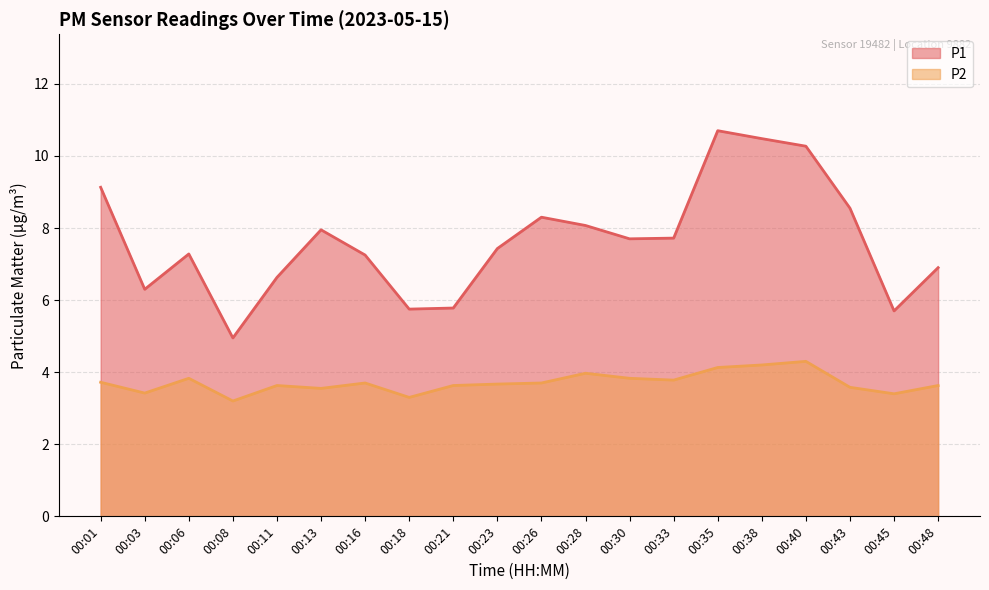

How many interior local peaks does the P2 series have?

5